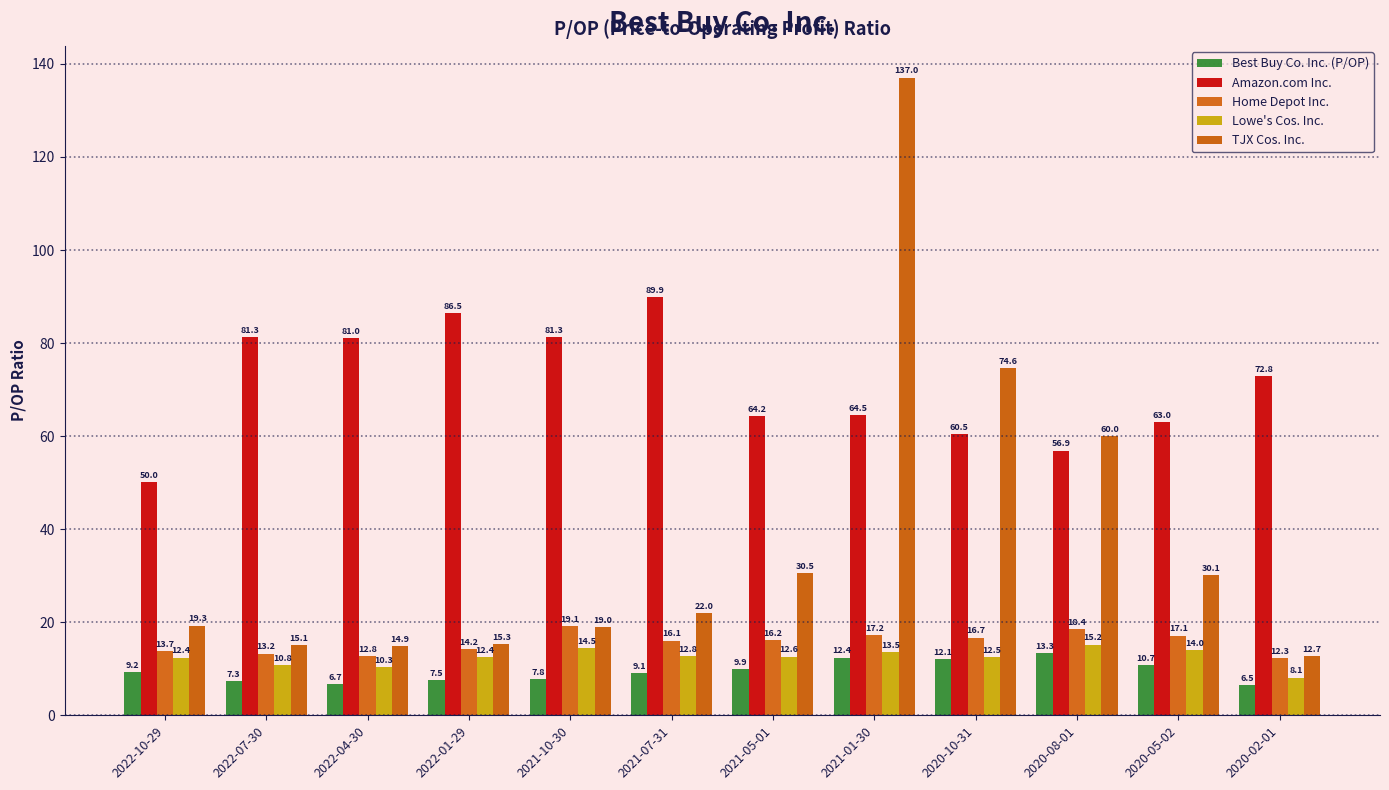

How many values in the Amazon.com Inc. series exceed 72?

6